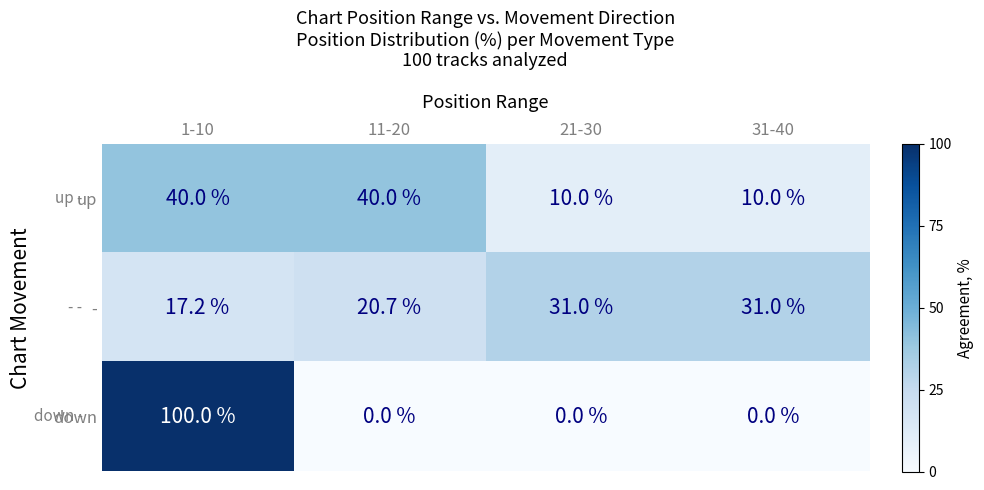

At which category does the chart reach its peak across all series?

1-10